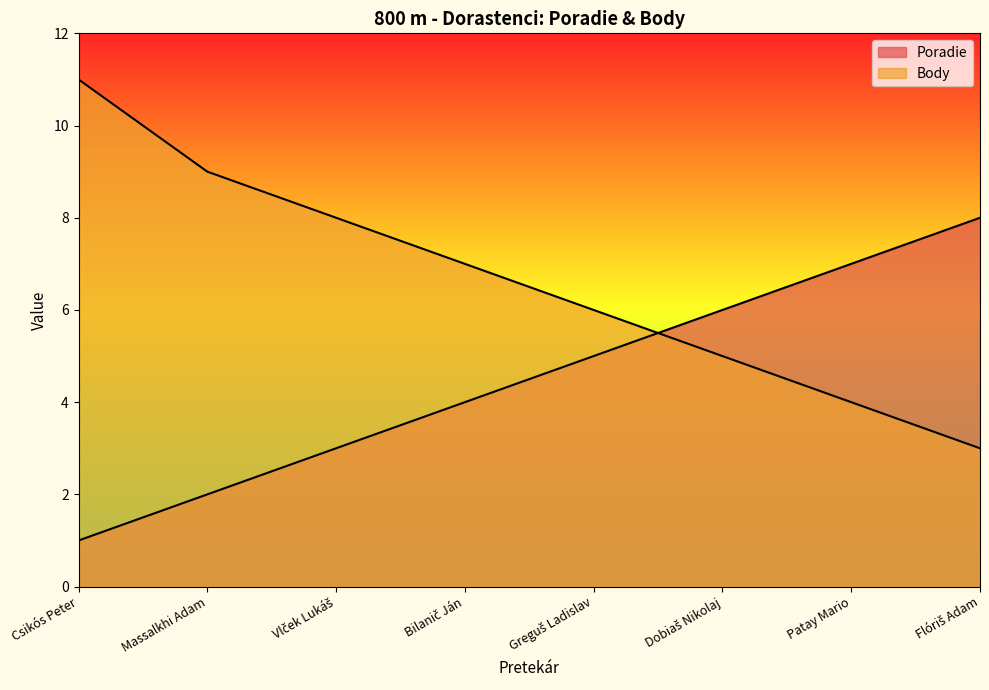

Reading left to right, what are all the values shown in this chart?

Poradie: 1	2	3	4	5	6	7	8
Body: 11	9	8	7	6	5	4	3